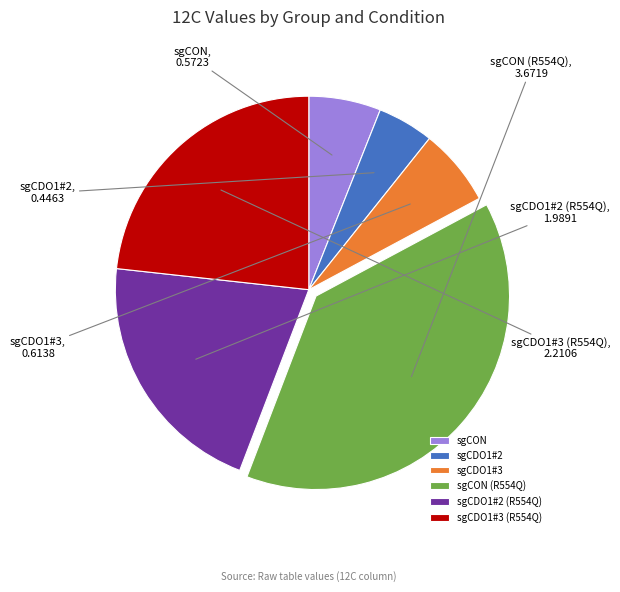

Does sgCDO1#2 account for over 50% of the chart?

No